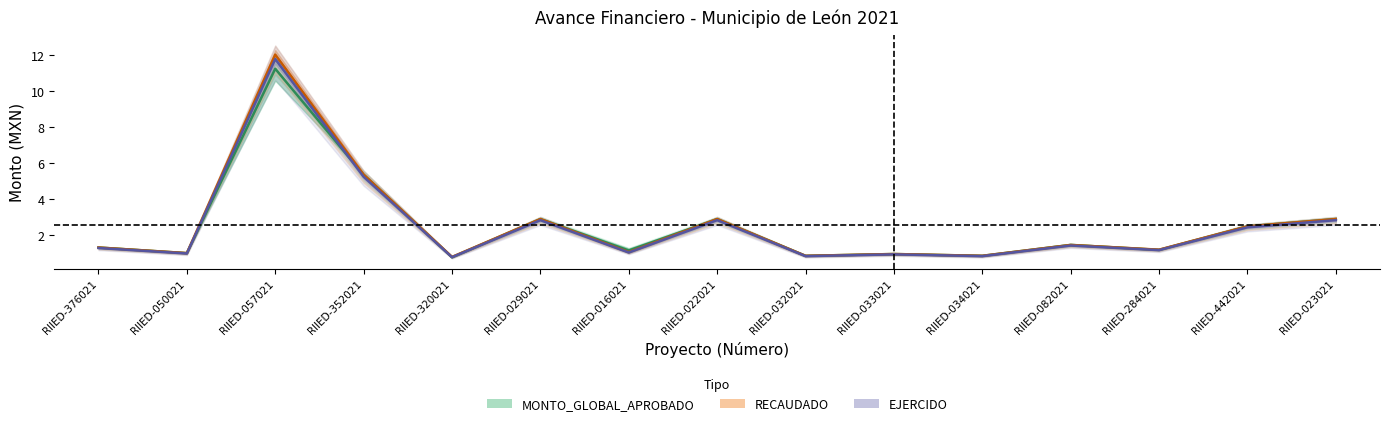

Is this an area chart (filled region under the line)?

No